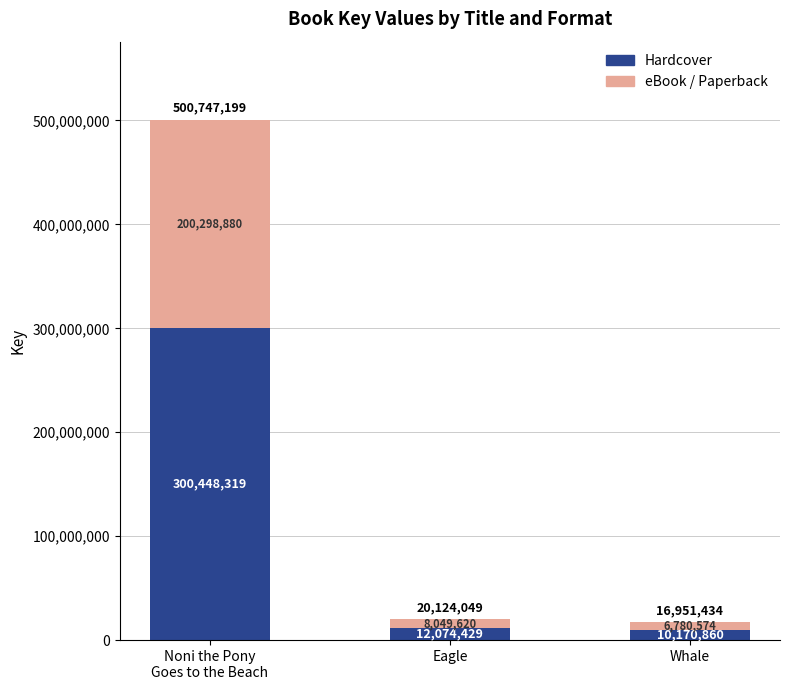

What is the minimum value for Hardcover?

10170860